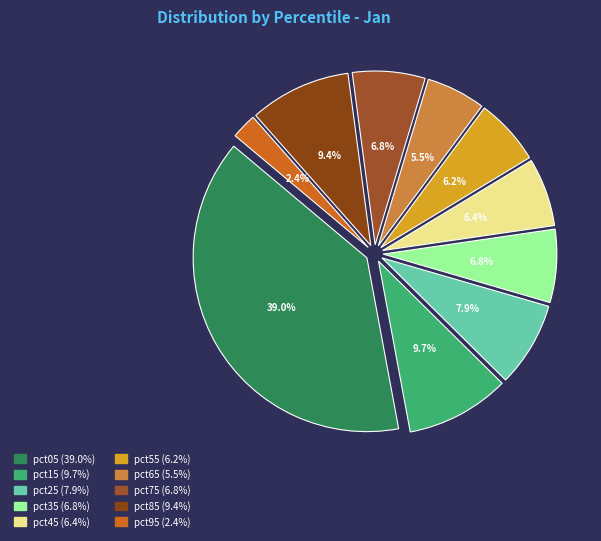

How many segments does this pie chart have?

10